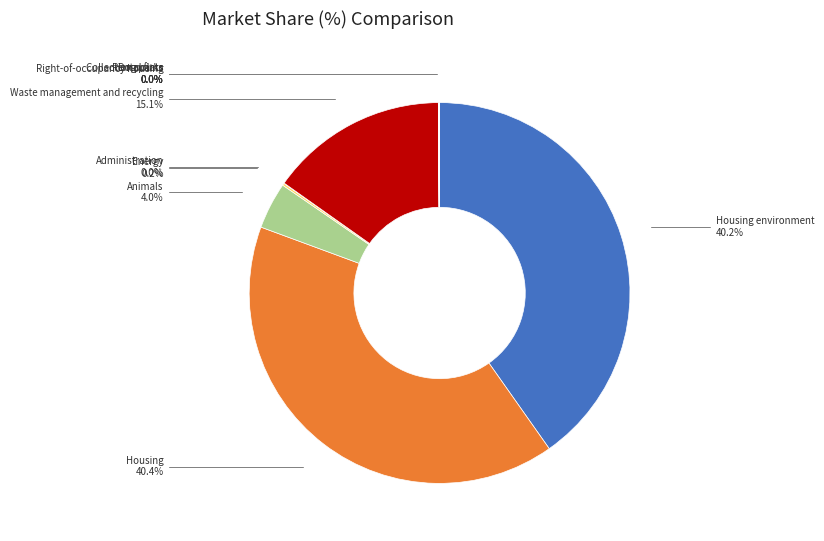

Is there any slice that represents more than half of the pie?

No